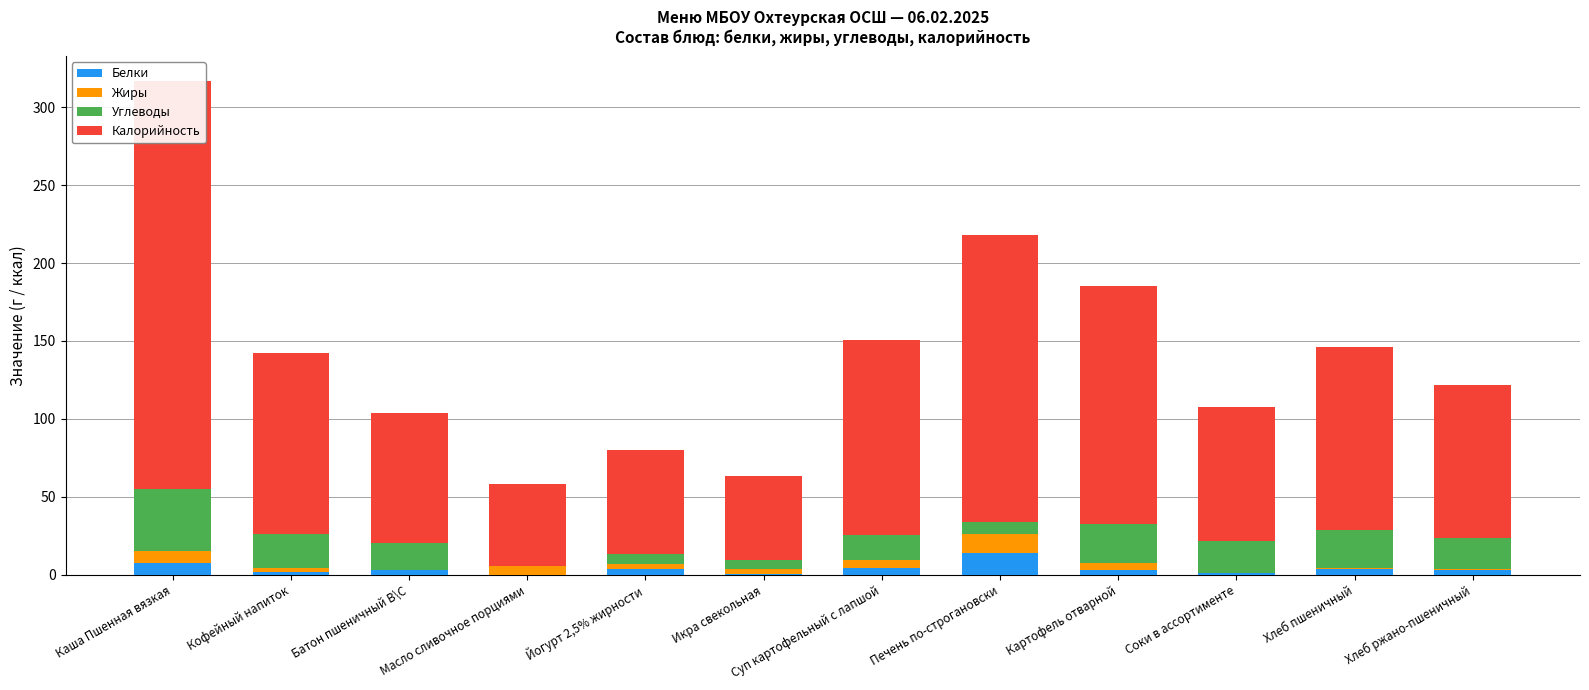

What is the label of the 2nd bar from the left?

Кофейный напиток